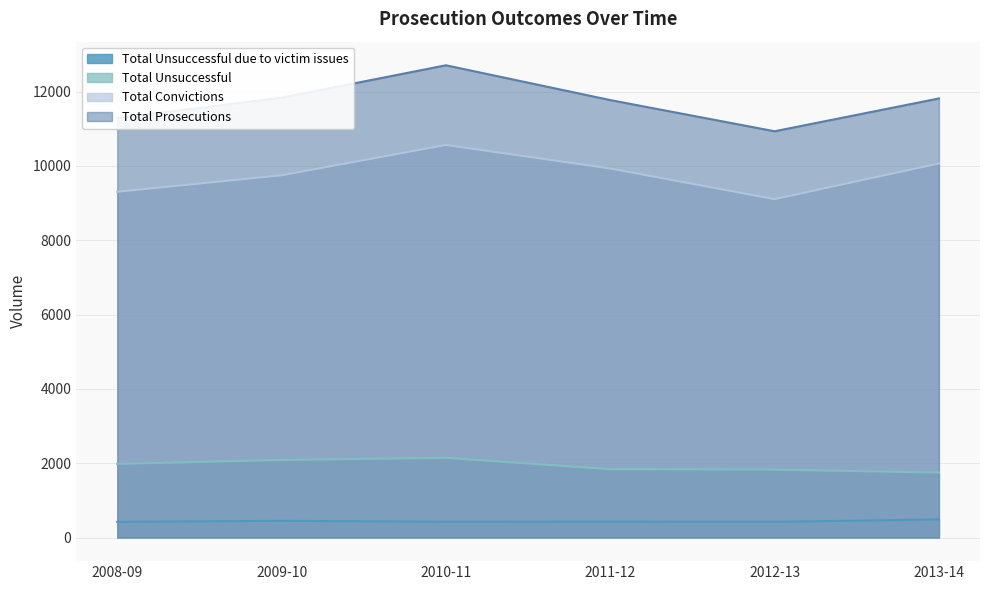

Which label corresponds to the smallest value in the chart?

2008-09